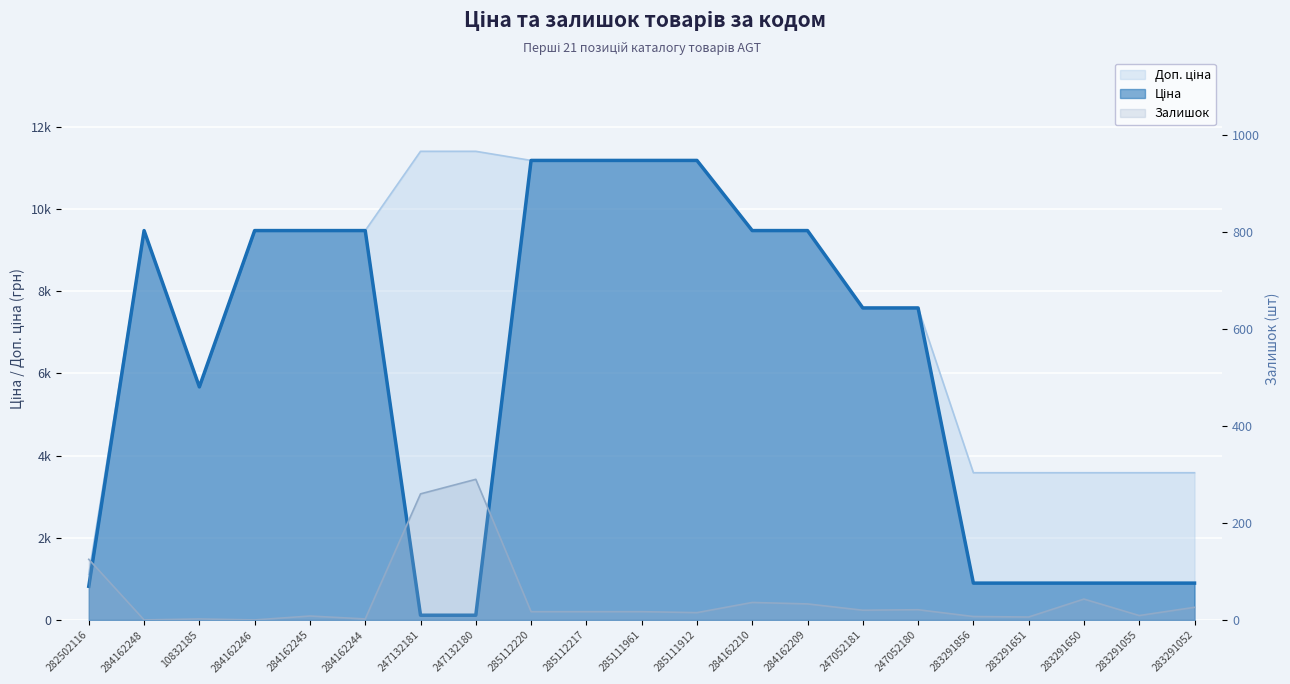

At which category is the sum across all series the highest?

285112220